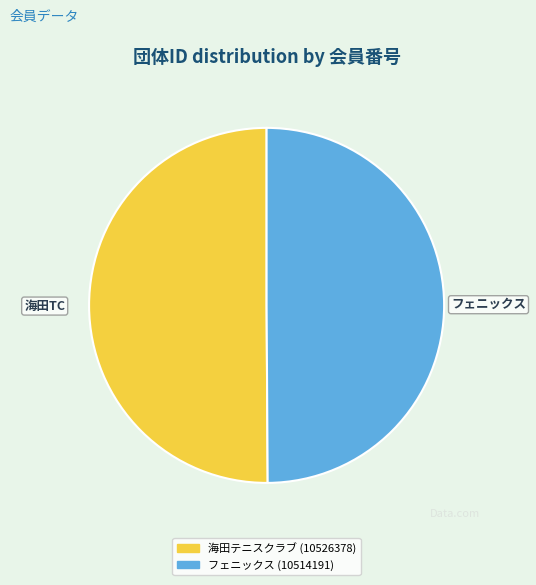

The フェニックス (10514191) slice represents 50% of the pie. True or false?

True